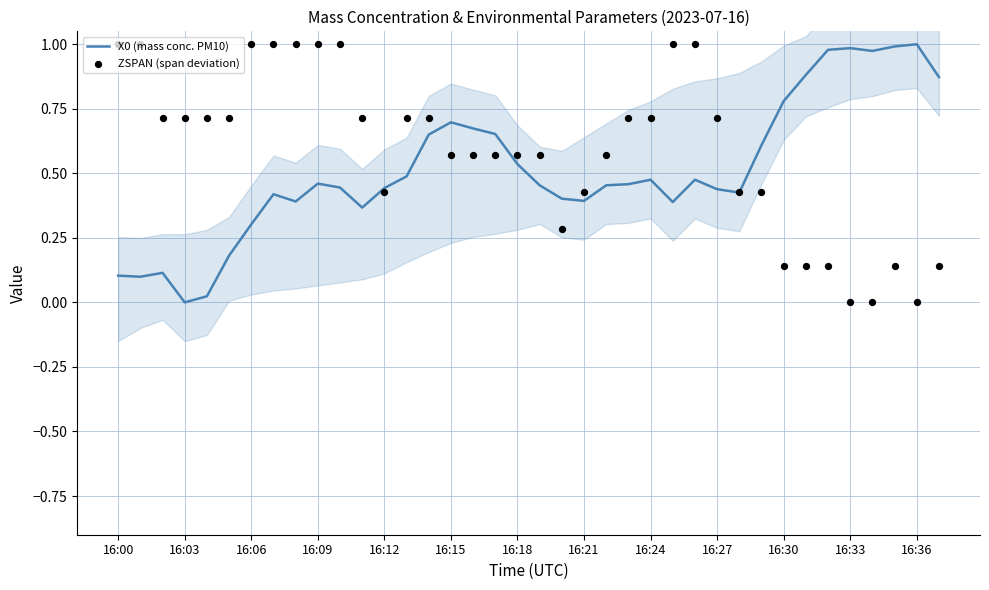

Which series reaches the maximum Y coordinate?

X0 (mass conc. PM10)